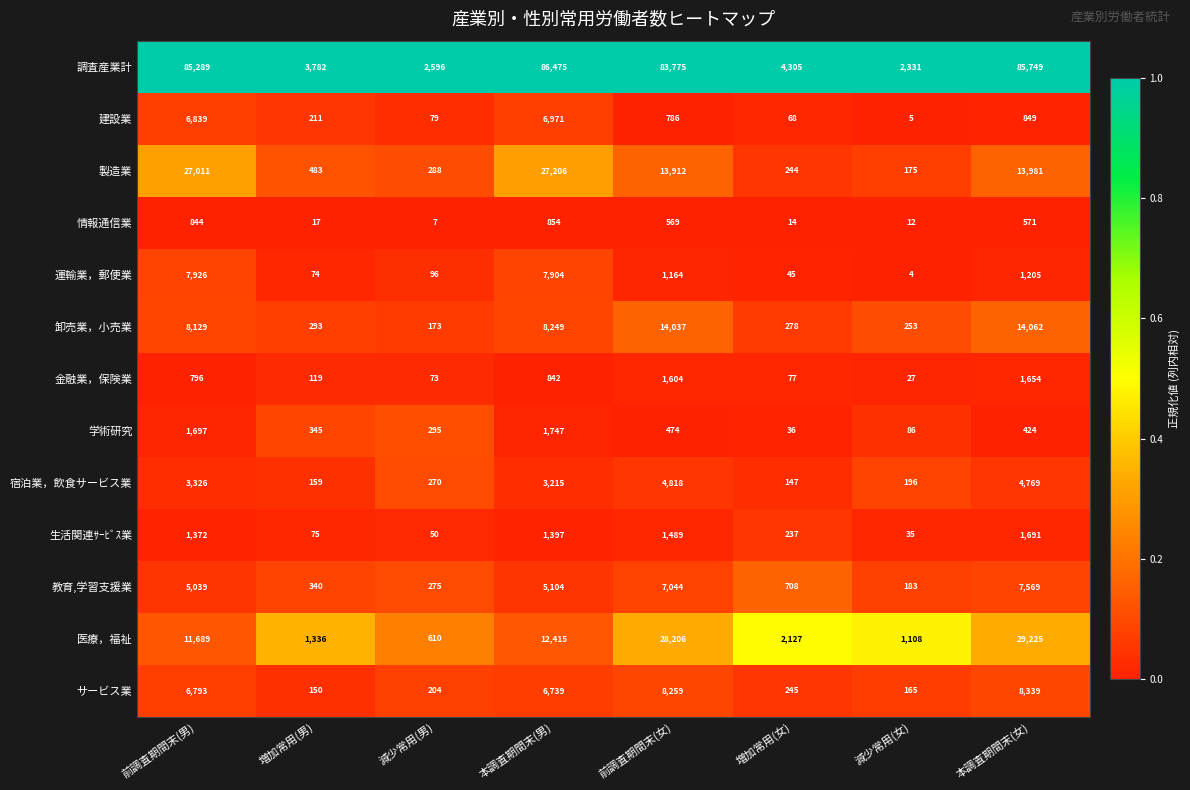

What is the difference between the highest and lowest values at 減少常用(女)?

2327